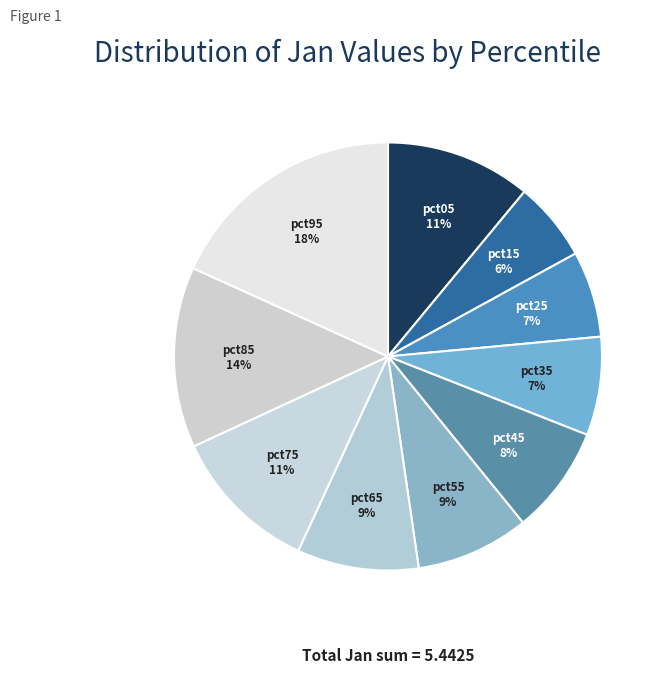

How many segments does this pie chart have?

10